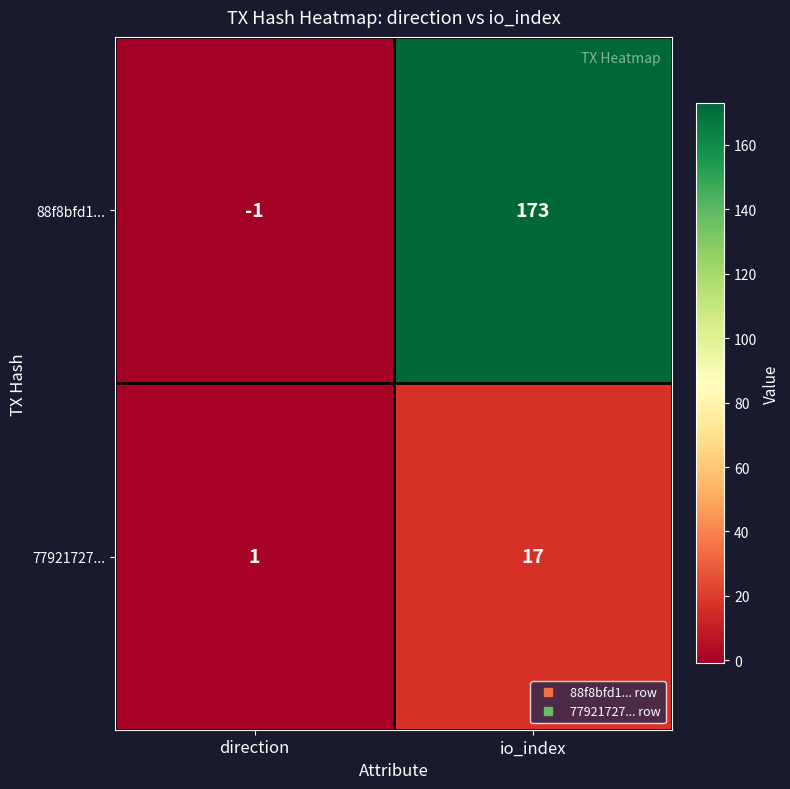

Rank the series by their maximum value, from lowest to highest.

77921727..., 88f8bfd1...